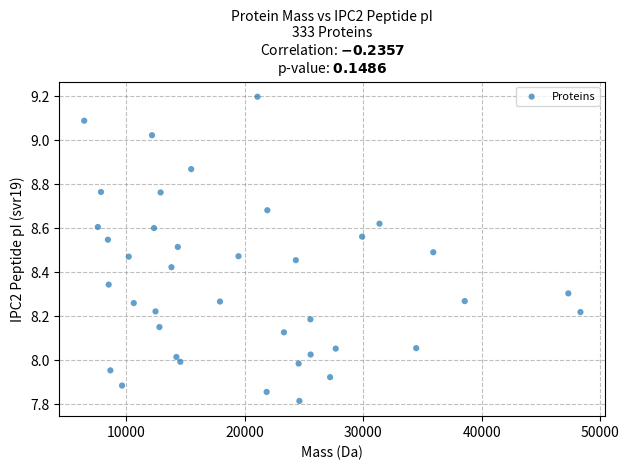

What is the range of X values (max minus min)?

41859.1